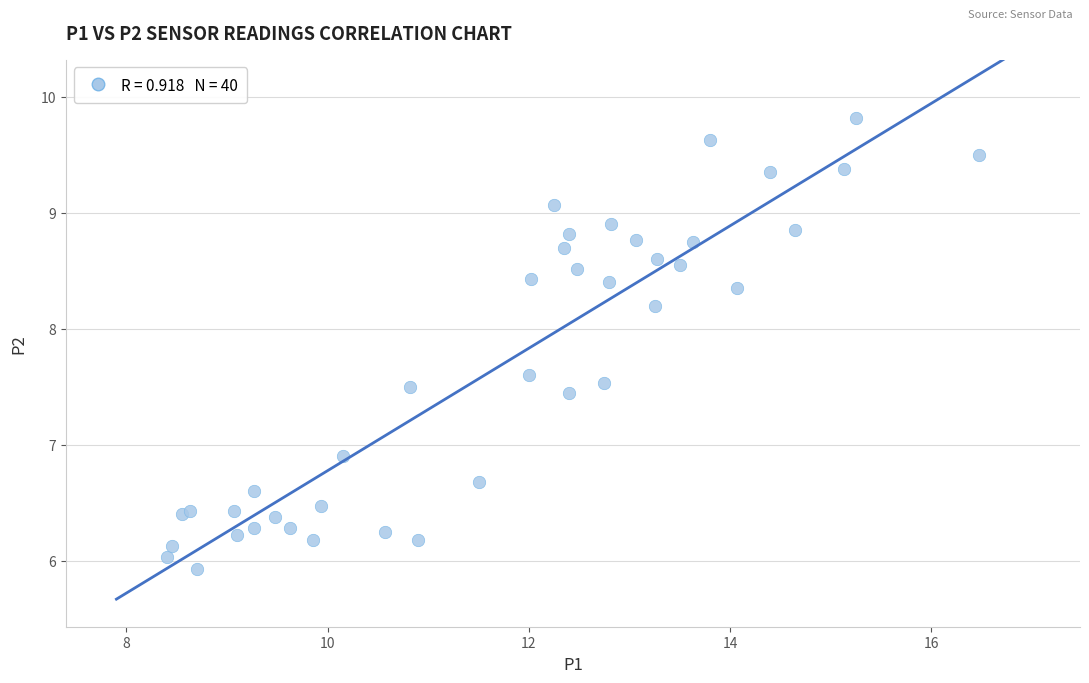

What Y value in the scatter plot is closest to 7?

6.9